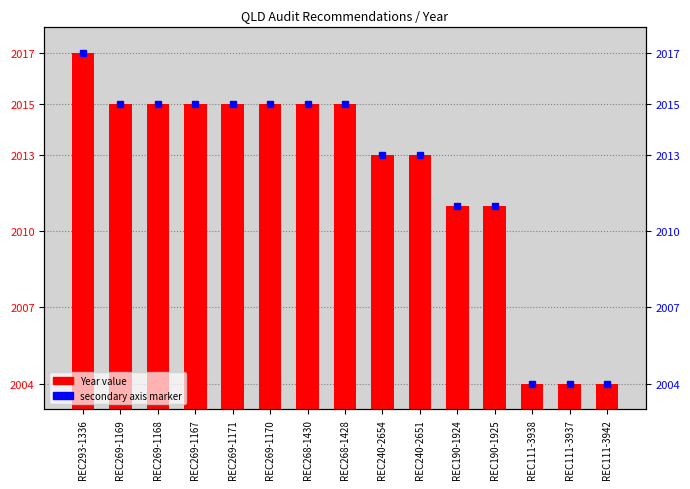

What is the label of the 5th bar from the left?

REC269-1171